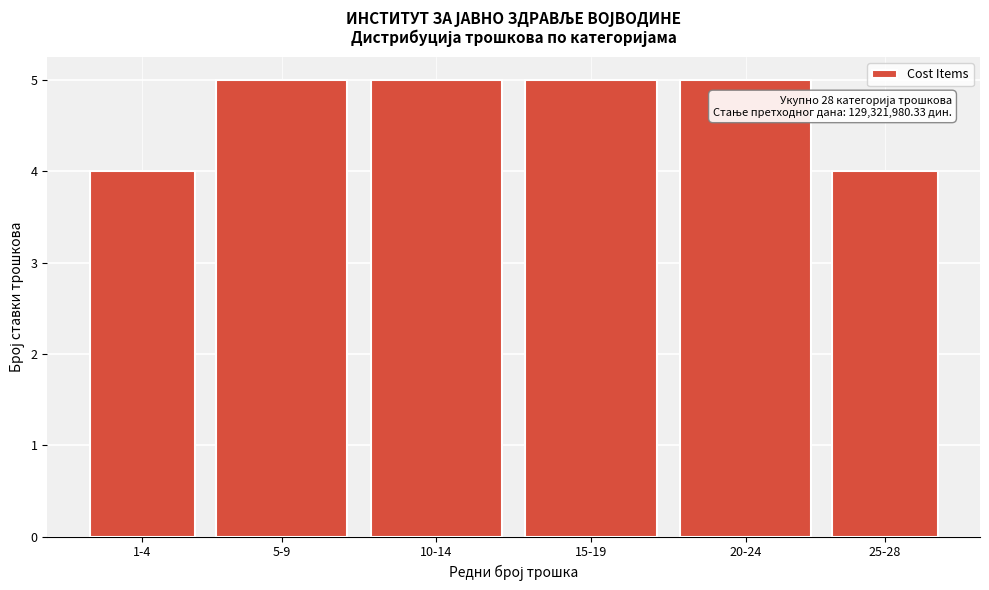

Reading right to left, transcribe all the data shown in this chart.

4	5	5	5	5	4